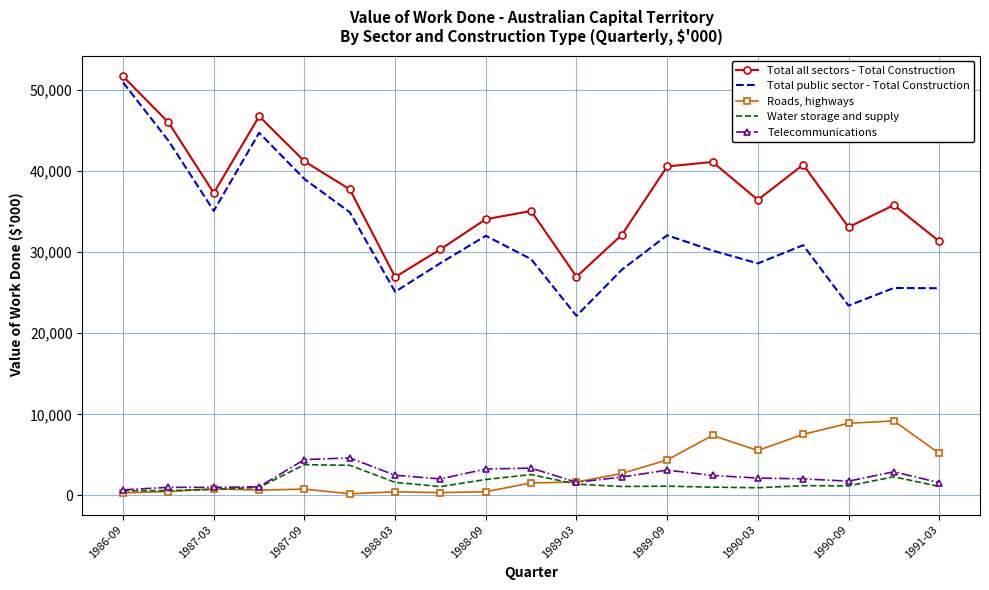

True or false: Water storage and supply and Total all sectors - Total Construction intersect in this chart.

False